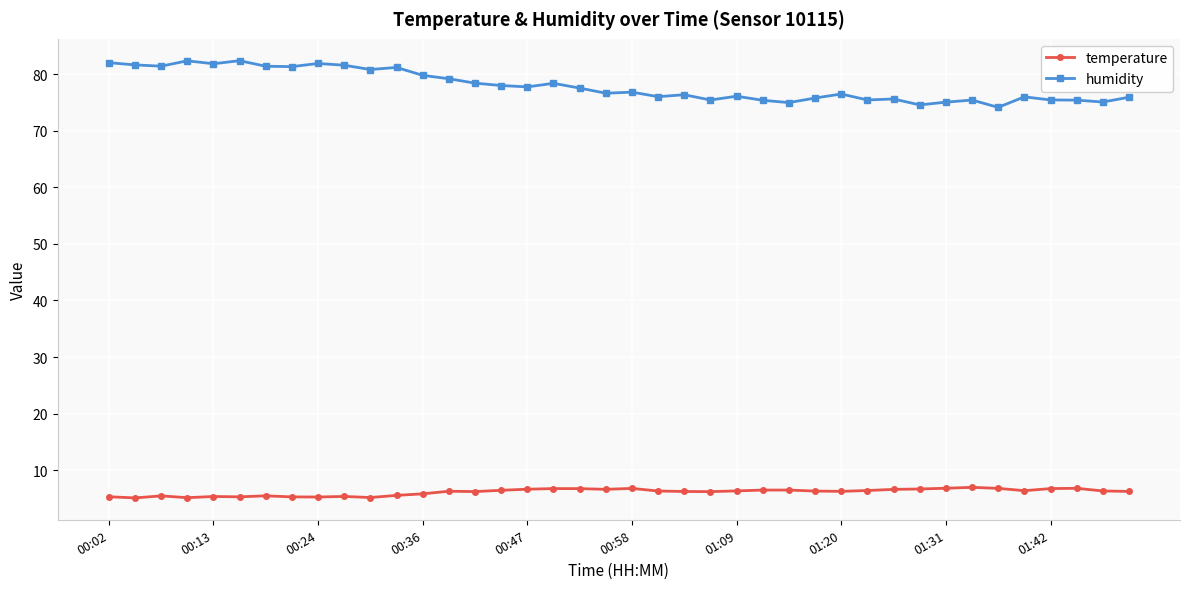

What is the maximum value shown in the chart?

82.4